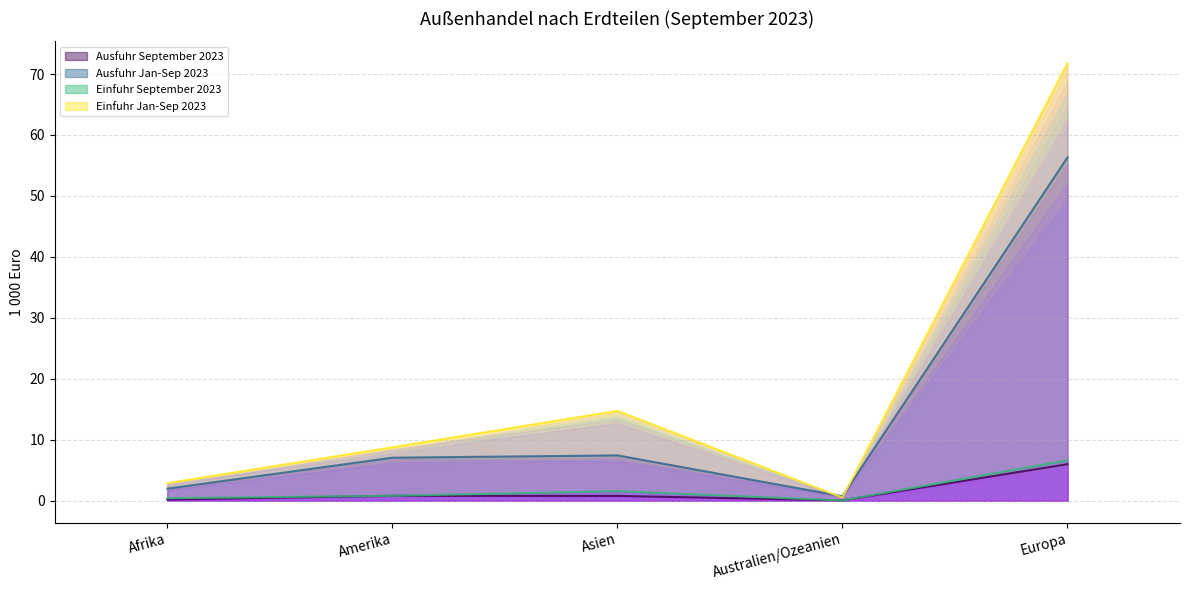

At which category is the sum across all series the highest?

Europa